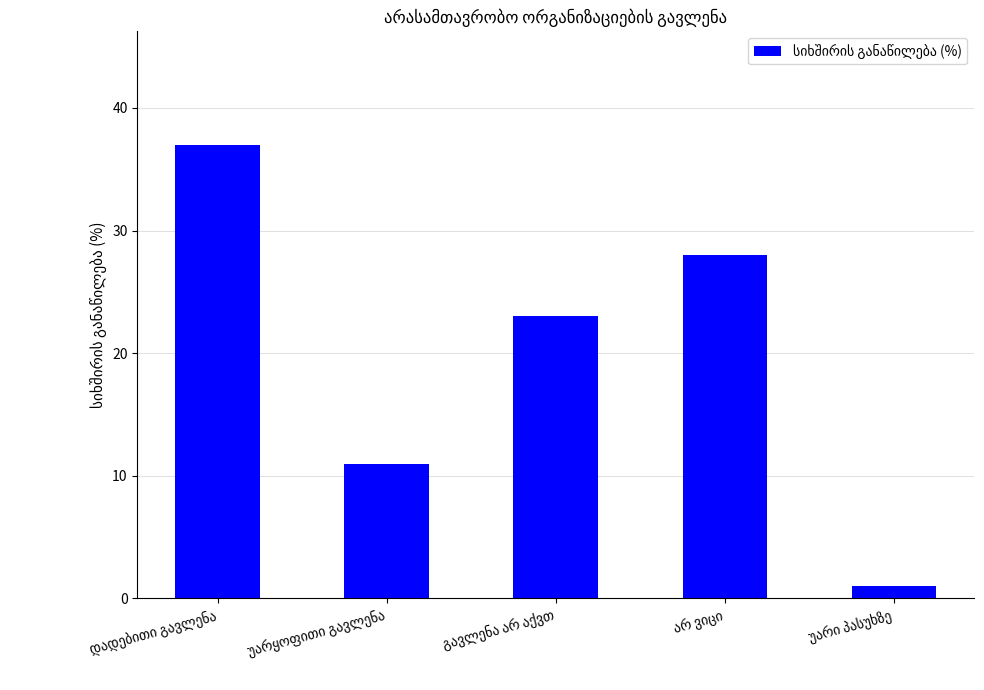

What is the maximum value shown in the chart?

37